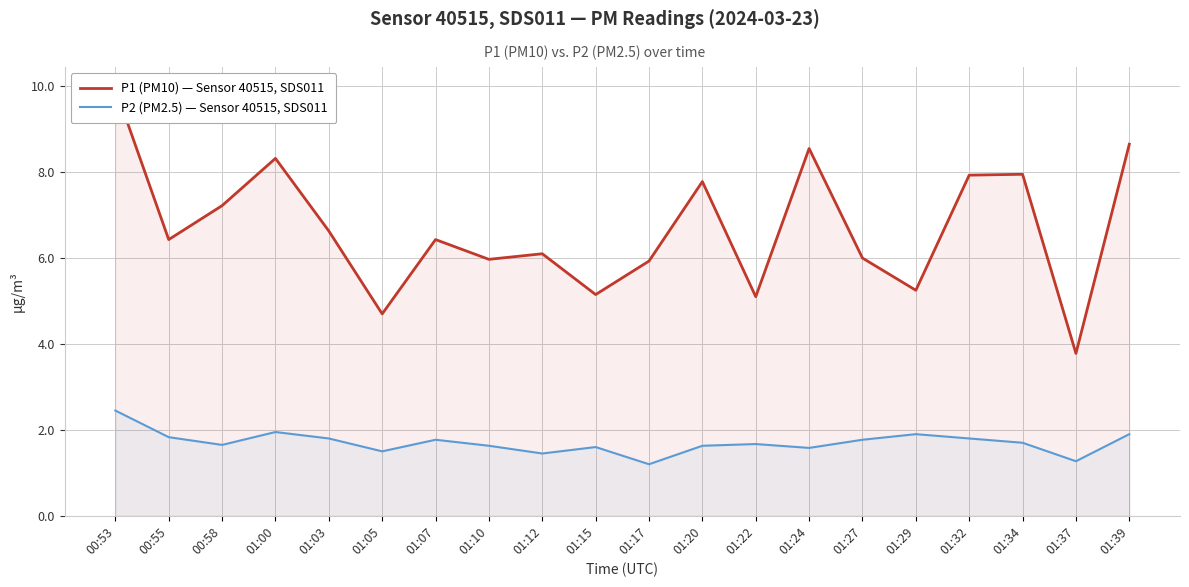

True or false: P2 (PM2.5) — Sensor 40515, SDS011 has a value of 1.8 at 00:55.

True